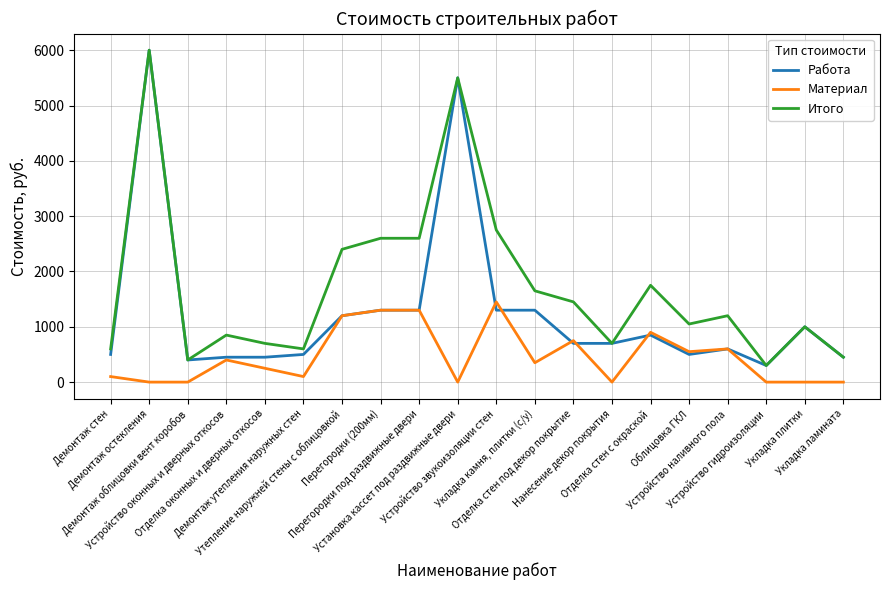

Which series has the largest total across all categories?

Итого